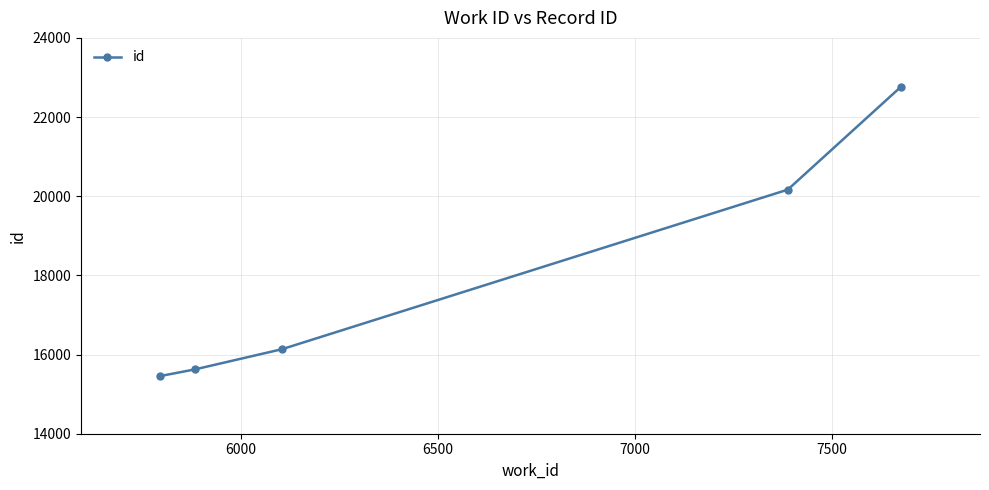

True or false: there are more than 0 points higher than both neighbors.

False